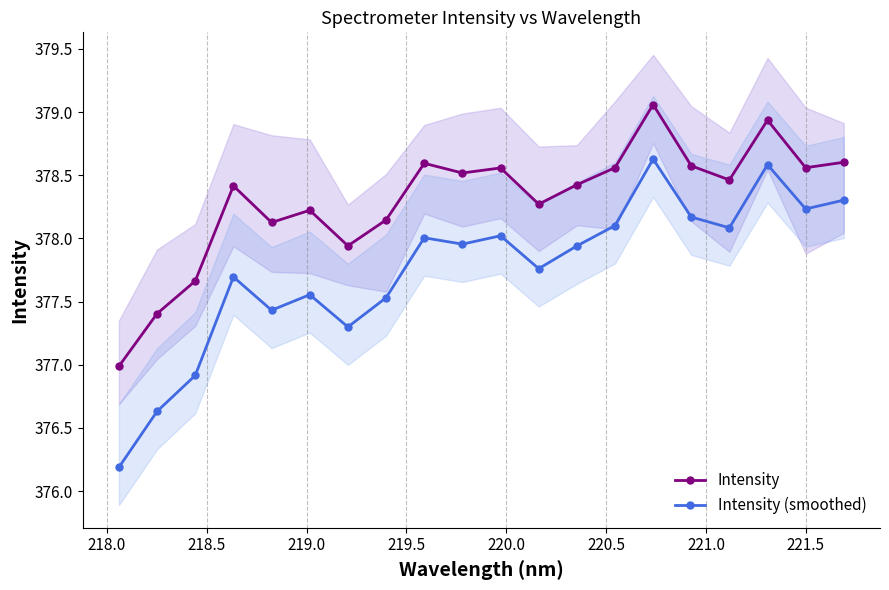

What is the maximum value for Intensity?

379.1